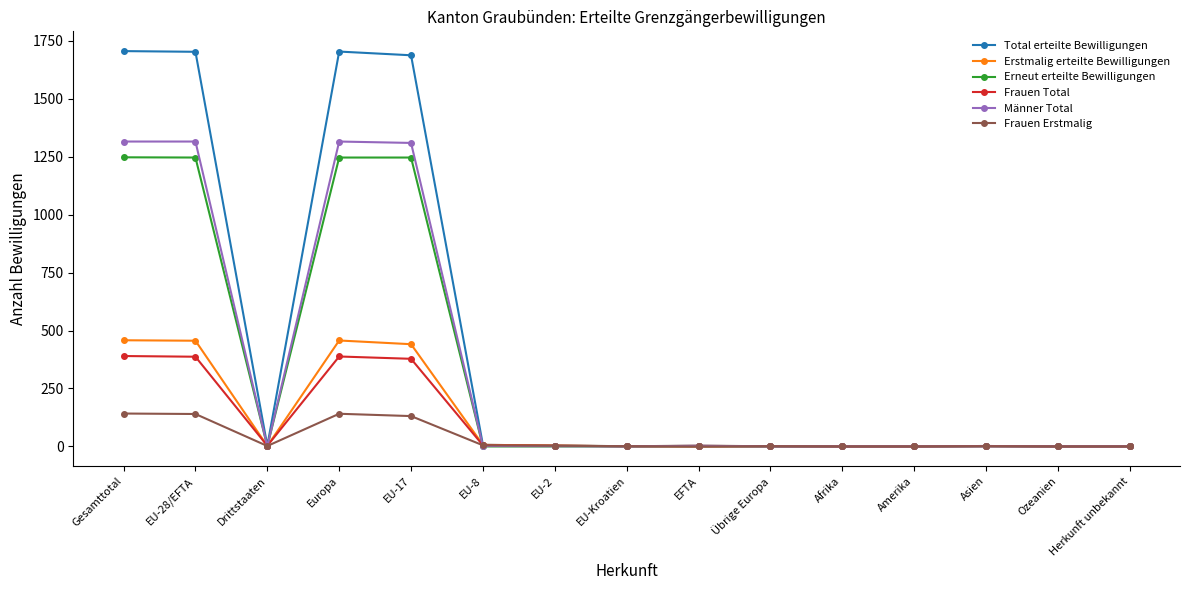

What is the greatest value displayed?

1705